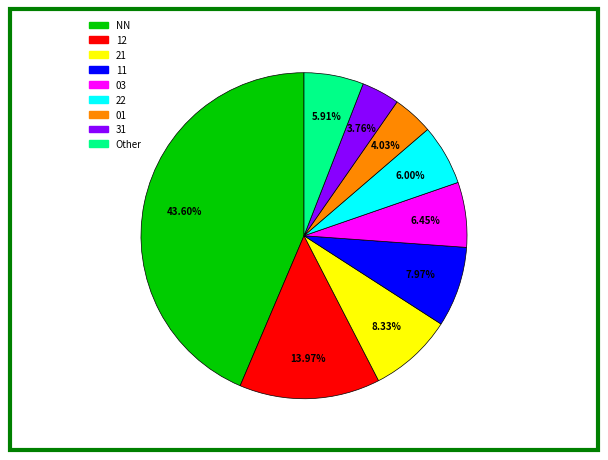

Is there a majority slice in this chart?

No